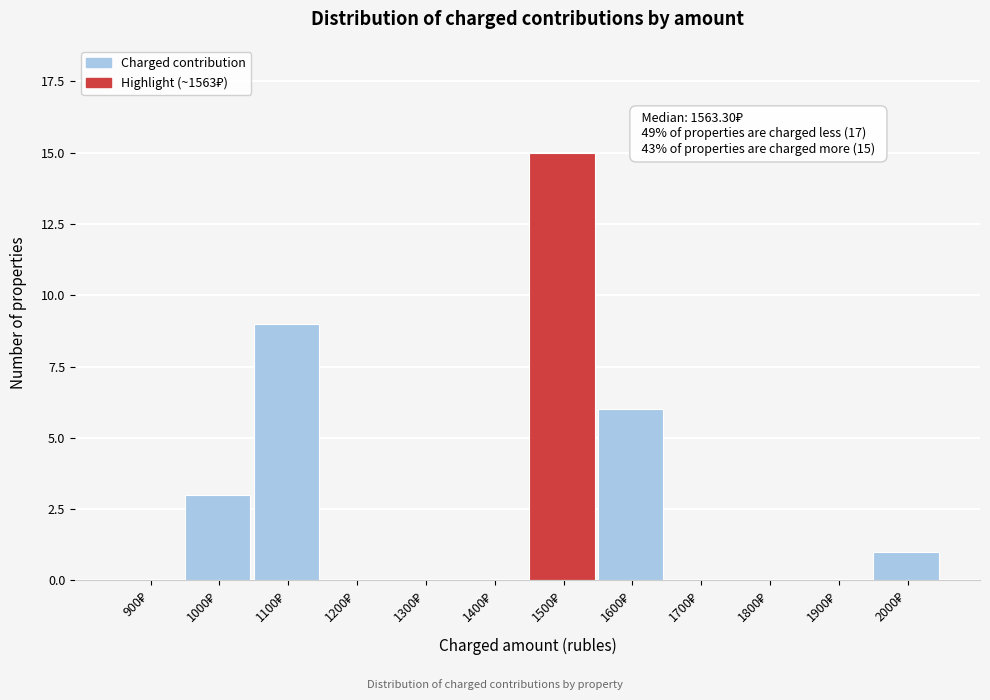

What is the maximum value shown in the chart?

15